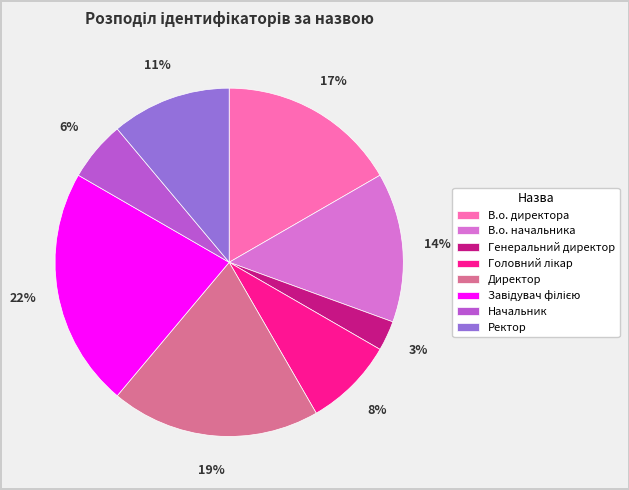

Does В.о. начальника represent more than half of the total?

No